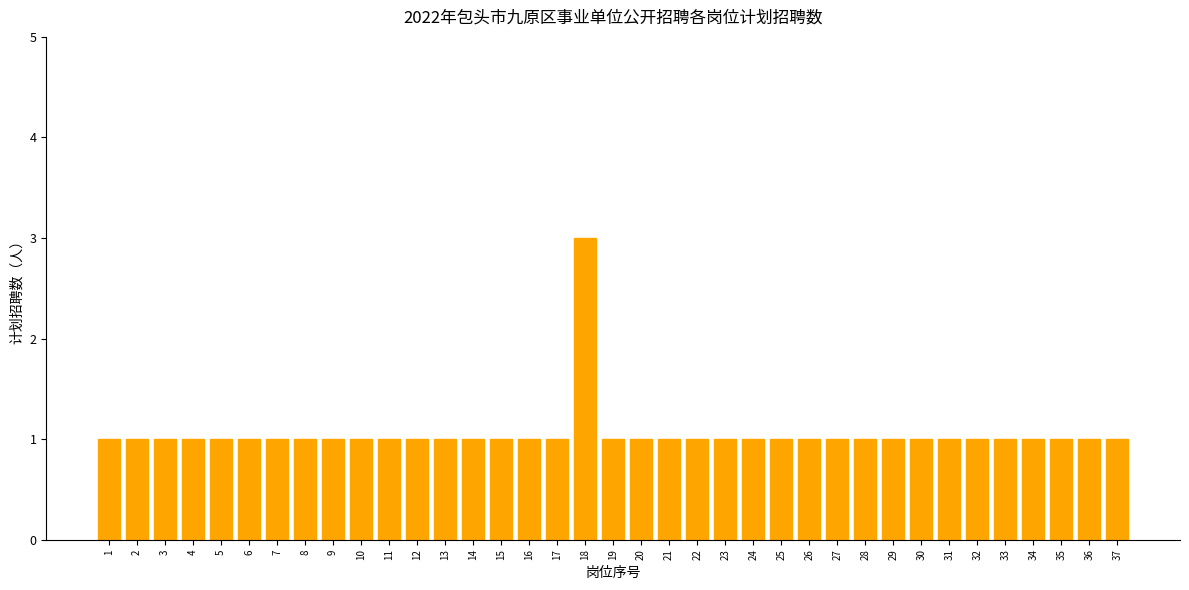

Which label corresponds to the largest value in the chart?

18